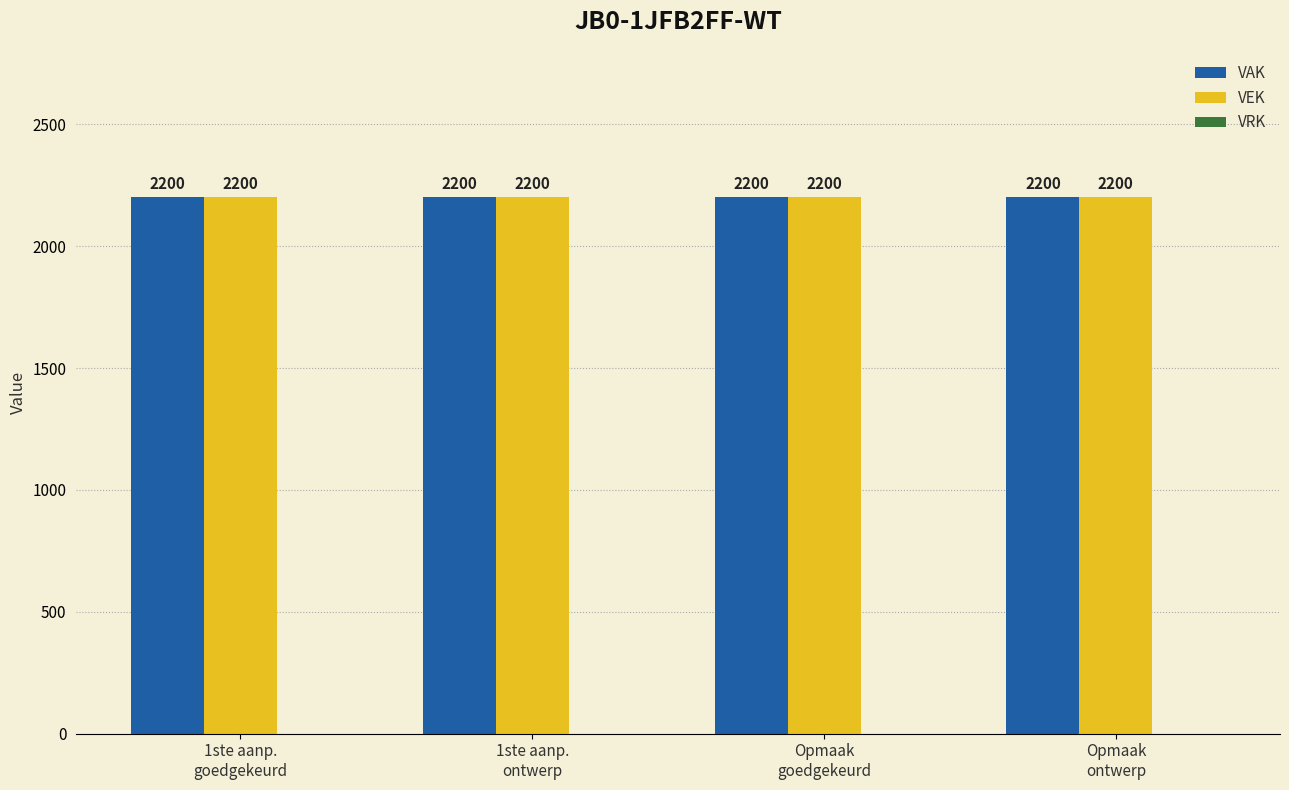

What is the label of the 1st bar from the right?

Opmaak
ontwerp